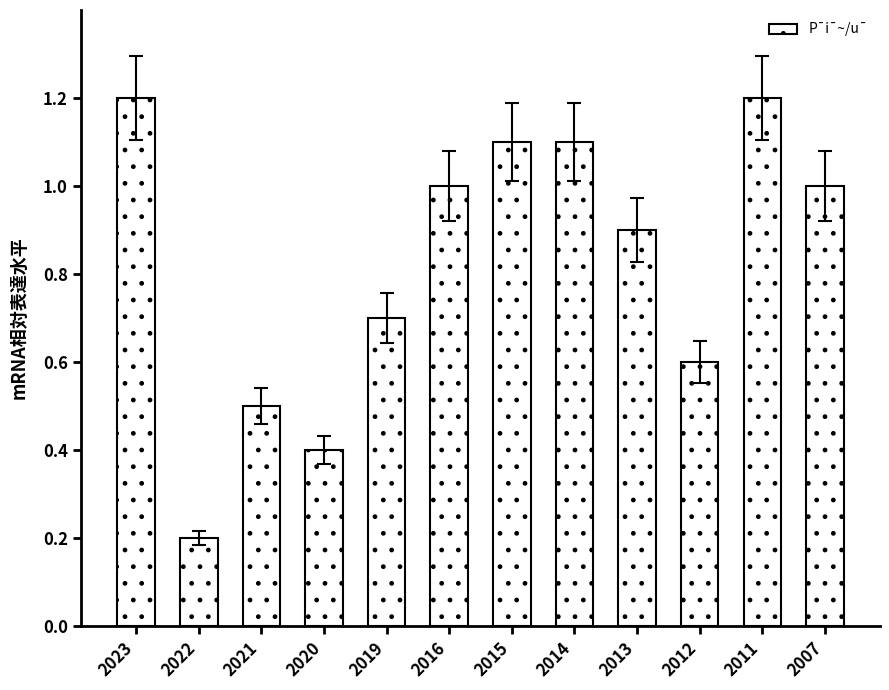

The value at 2007 is 1.0. True or false?

True